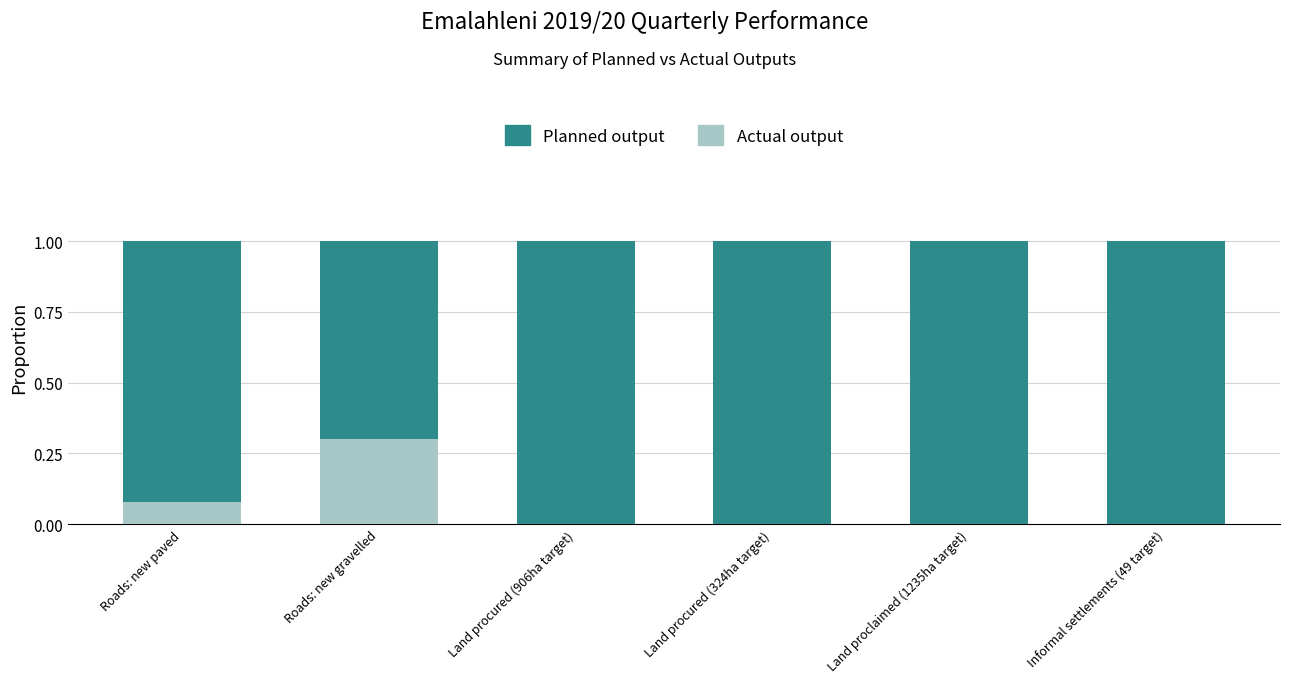

The Actual output series shows -0.2 at Land procured (324ha target). True or false?

False